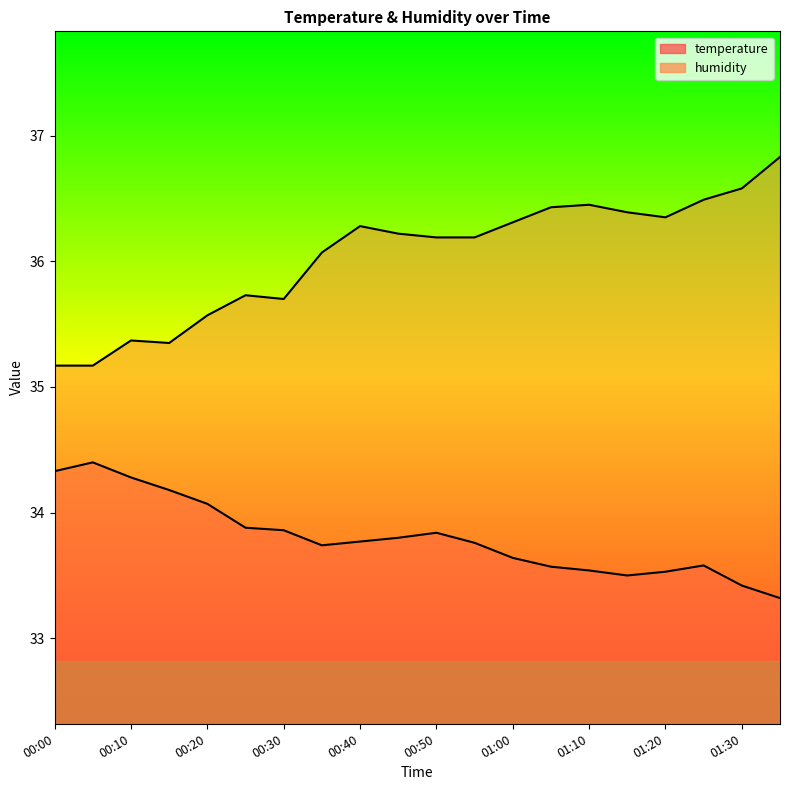

What is the spread (max minus min) of values at 00:20?

1.5